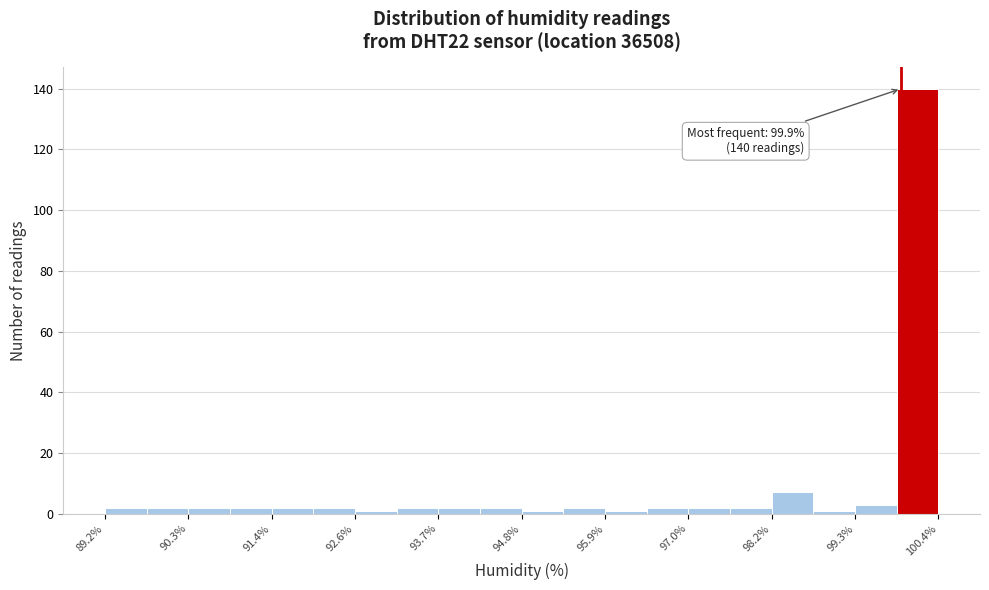

Read against the x-axis, roughly where is the centre of the tallest bar?

100.2